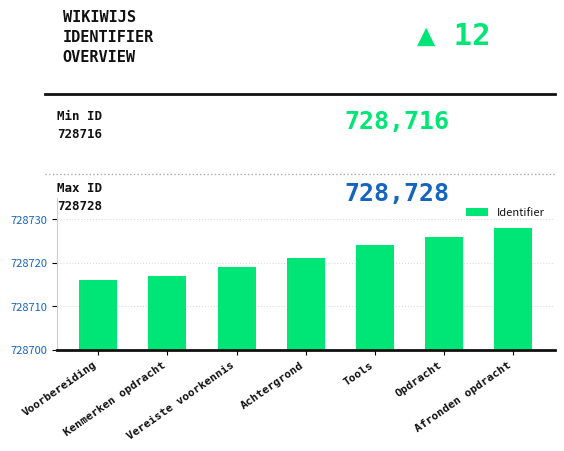

List the labels in order of value, smallest first.

Voorbereiding, Kenmerken opdracht, Vereiste voorkennis, Achtergrond, Tools, Opdracht, Afronden opdracht